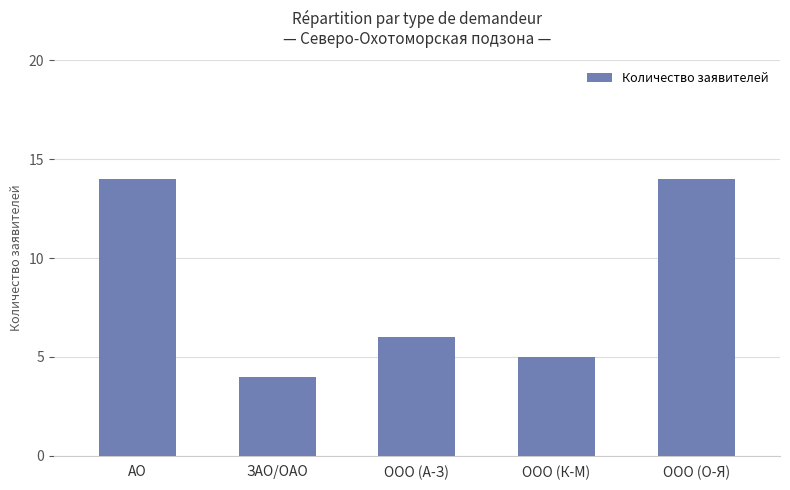

Which category has the lowest value across all series?

ЗАО/ОАО